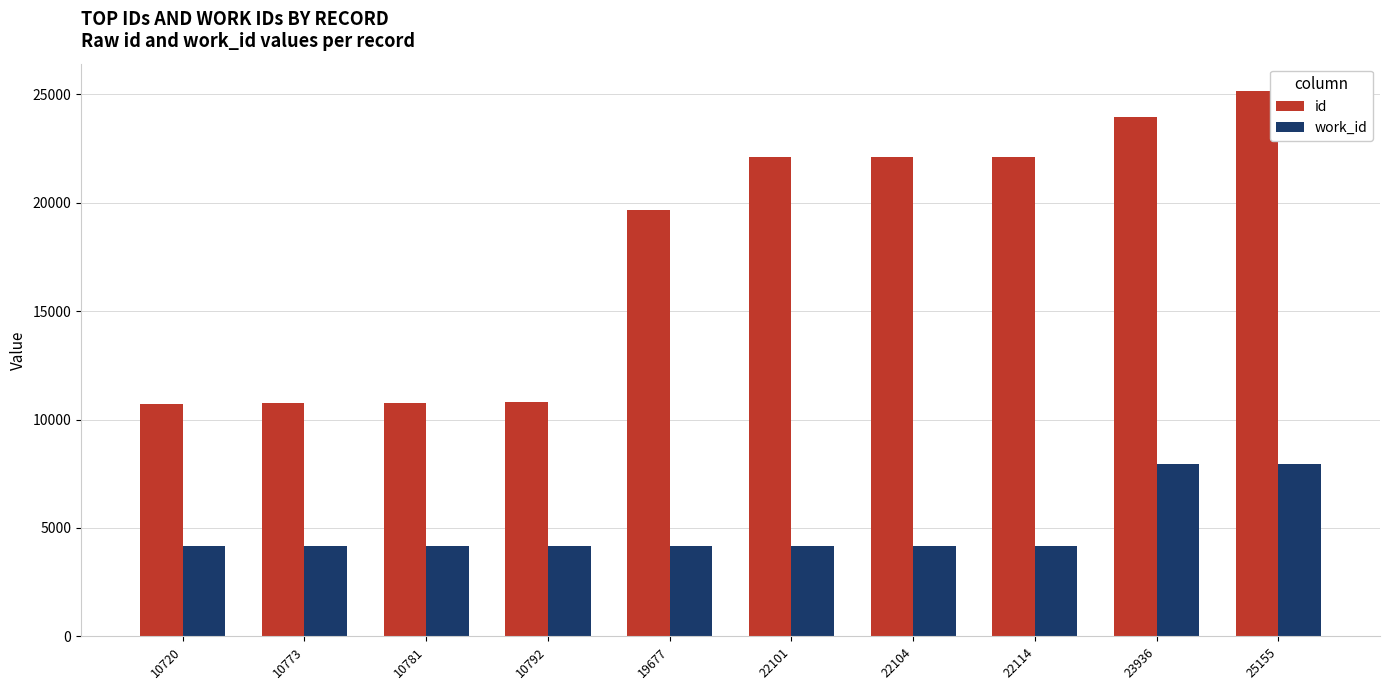

What is the difference between the second highest and second lowest values in the work_id series?

3774